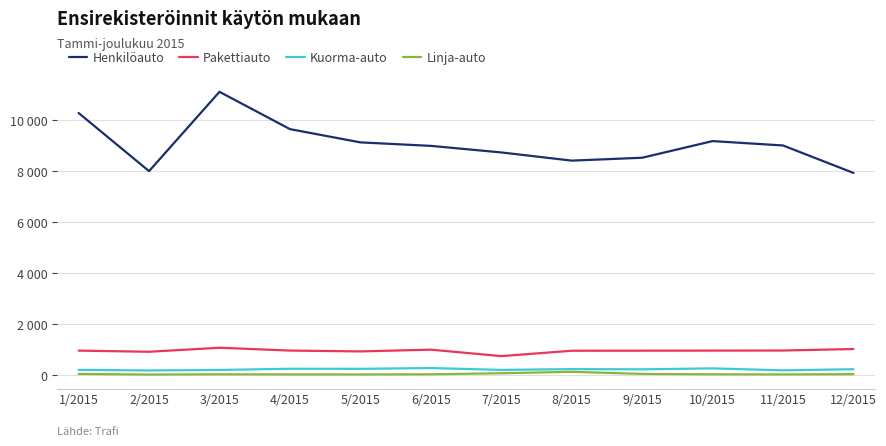

Reading right to left, extract all data points from this chart.

Henkilöauto: 7920	8996	9167	8515	8402	8723	8980	9117	9636	11098	7990	10268
Pakettiauto: 1022	963	960	957	954	744	997	928	961	1072	914	959
Kuorma-auto: 231	187	263	227	234	204	276	246	249	202	182	206
Linja-auto: 37	27	31	46	129	72	32	25	27	32	22	46